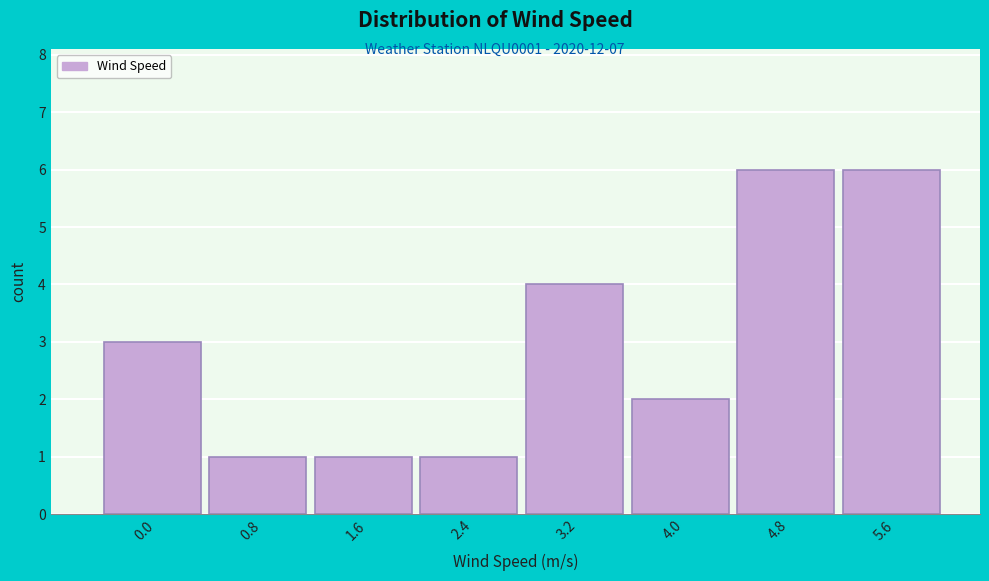

Reading left to right, extract all data points from this chart.

3	1	1	1	4	2	6	6